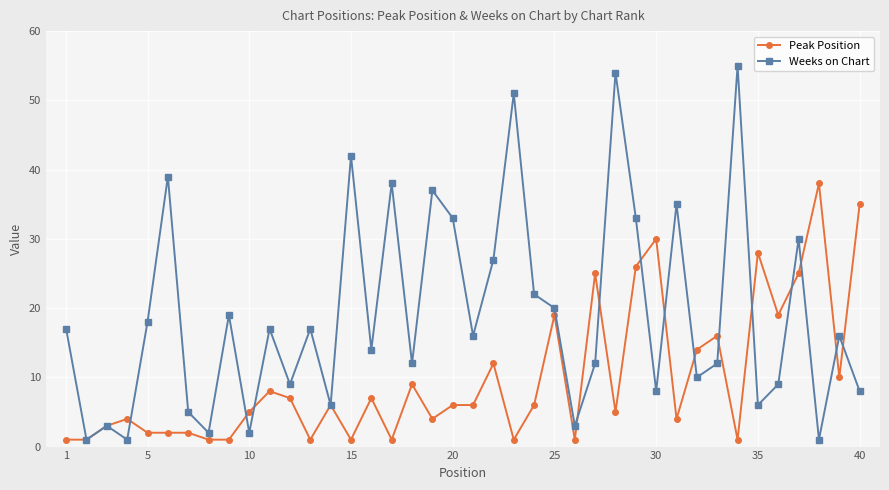

Rank the series by their maximum value, from highest to lowest.

Weeks on Chart, Peak Position